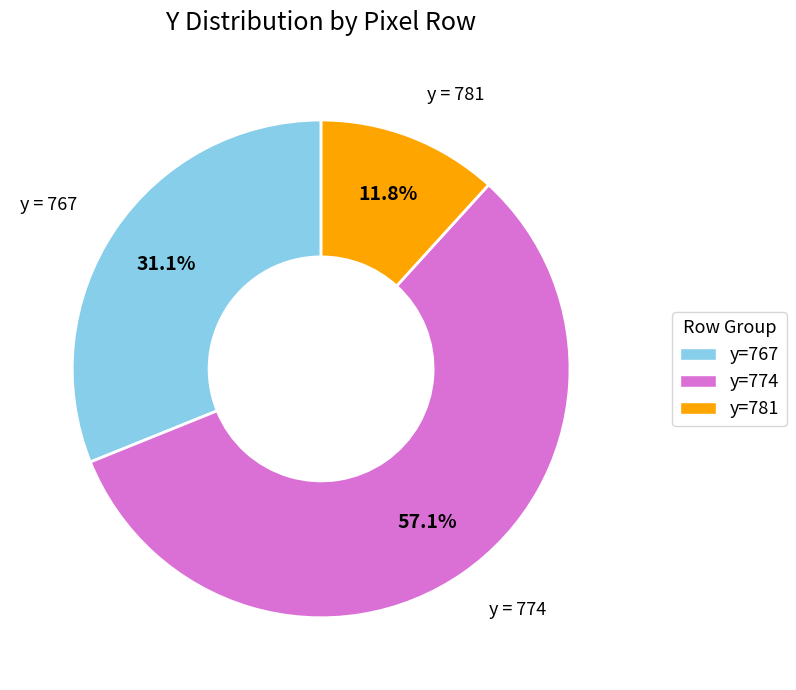

Approximately how many times larger is the value at y=774 compared to y=767?

1.8